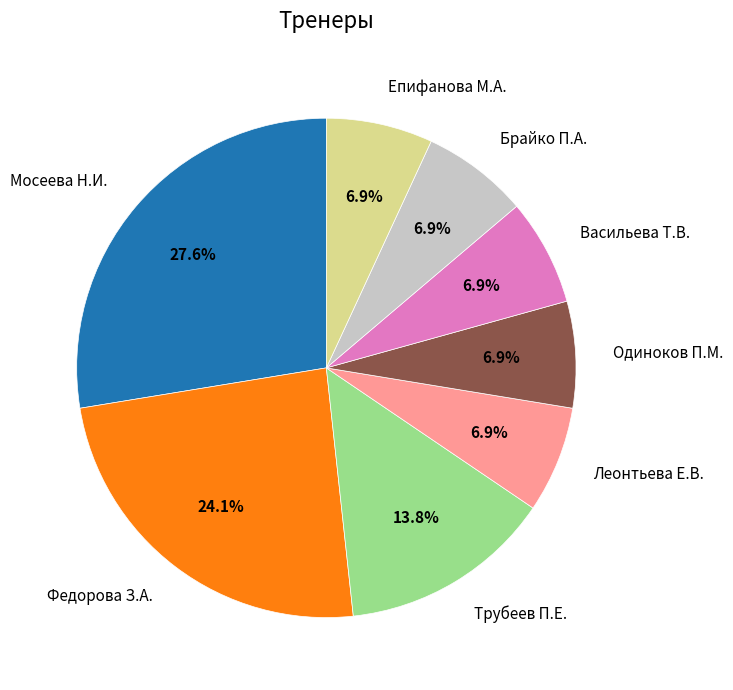

Combined, do Епифанова М.А. and Одиноков П.М. account for over 50%?

No